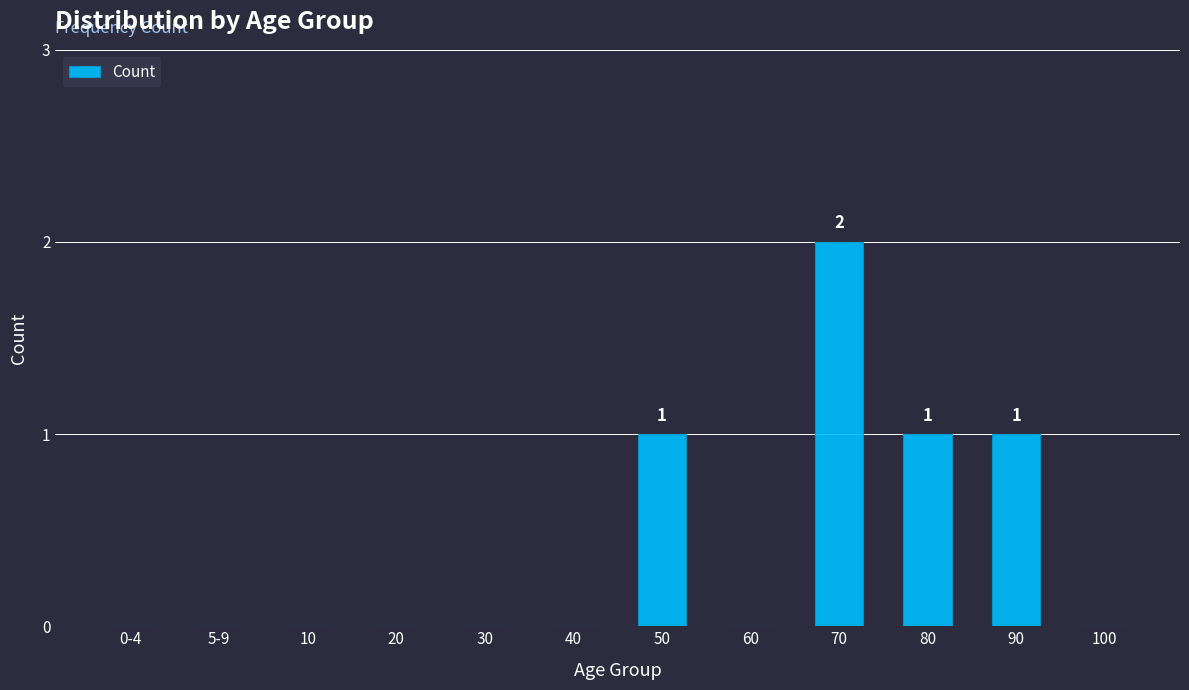

Reading left to right, extract all data points from this chart.

0-4=0	5-9=0	10=0	20=0	30=0	40=0	50=1	60=0	70=2	80=1	90=1	100=0